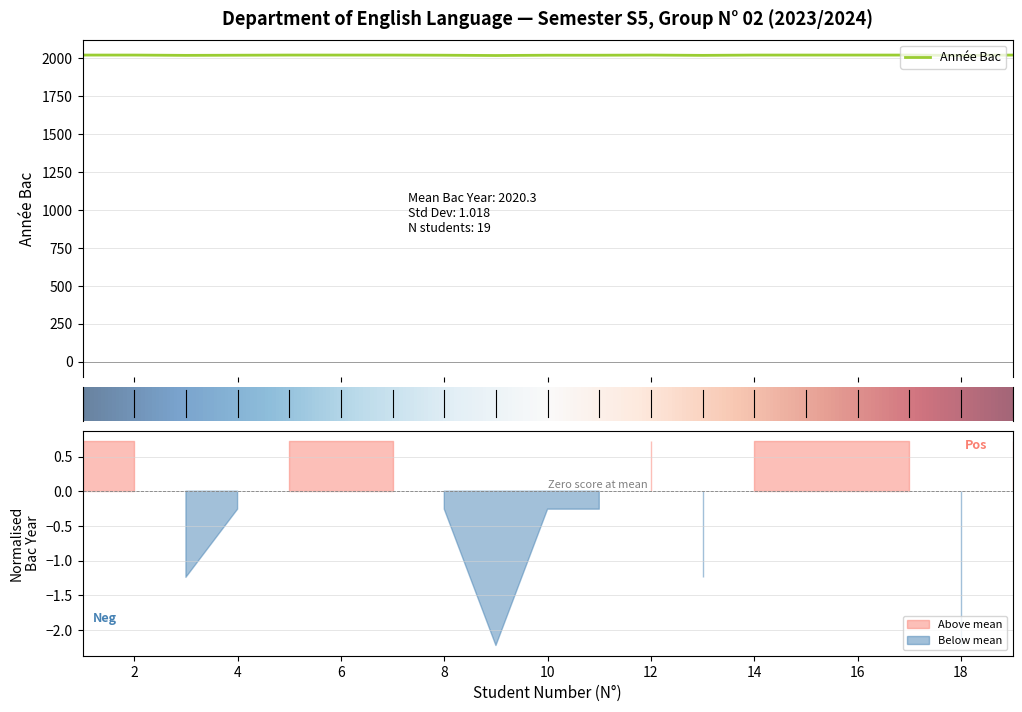

What is the difference between the values at 9 and 3?

1